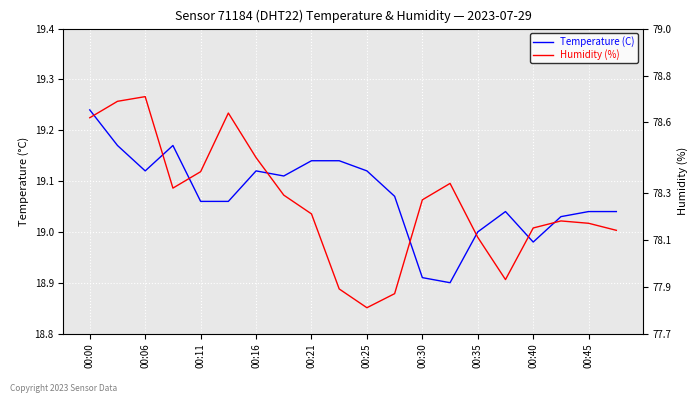

Which has a higher value, 13 or 16?

16